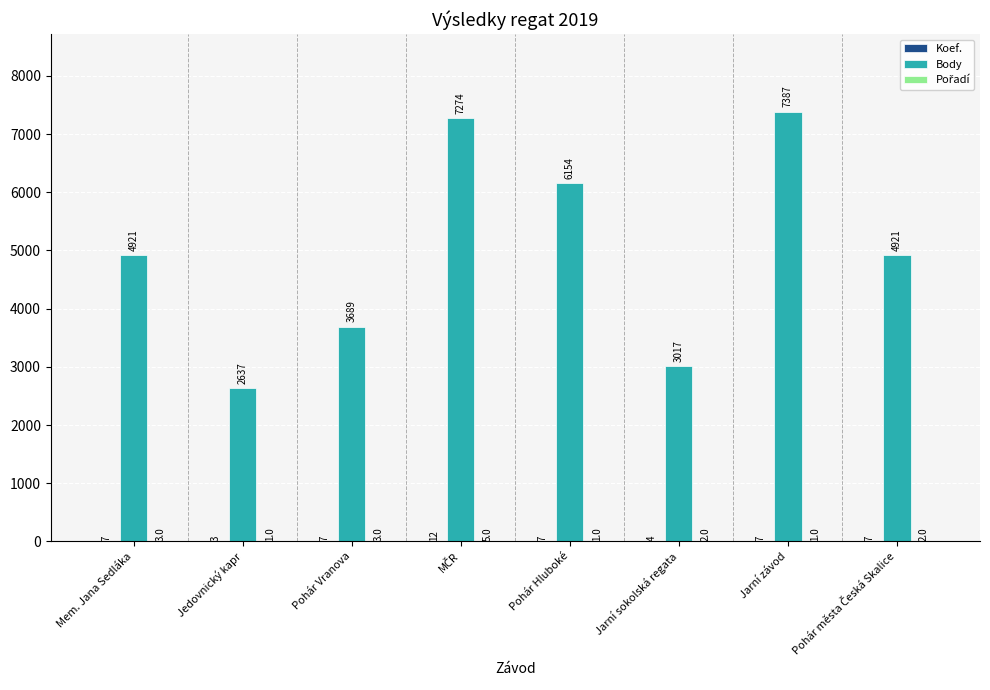

What value does the Body series have at Jedovnický kapr, to the nearest 50?

2650